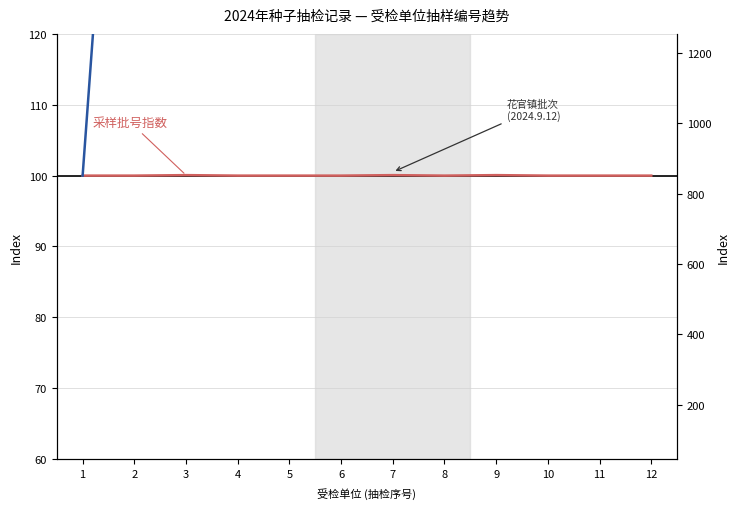

Does the chart have visible grid lines?

Yes